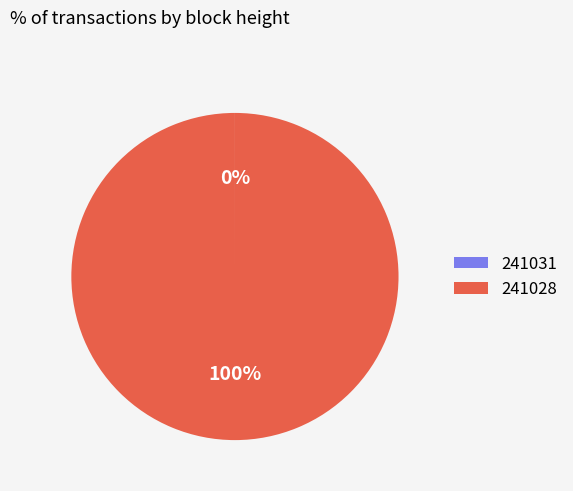

To the nearest percent, what is the difference between the largest and smallest slice percentages?

100%